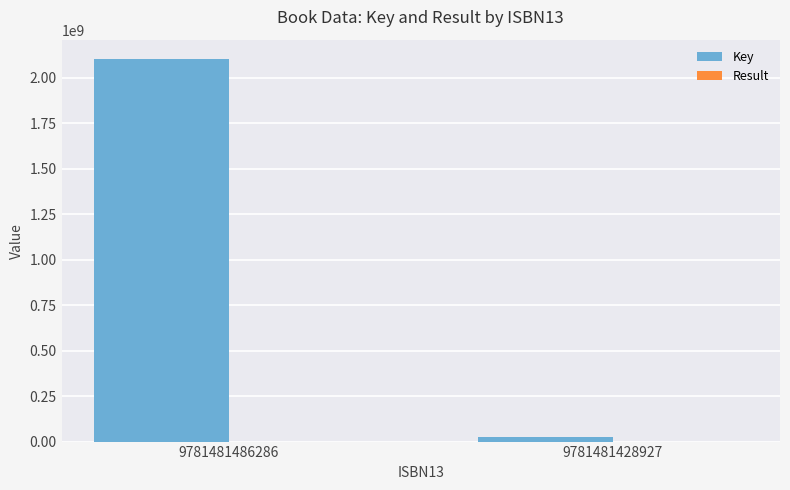

Is it true that Key equals 567453546 at 9781481486286?

False